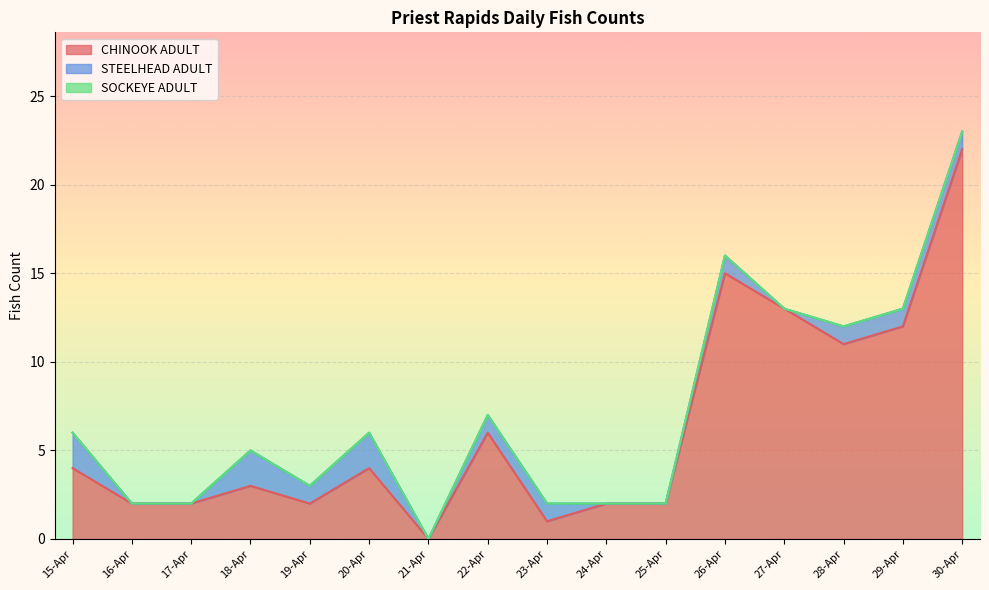

The CHINOOK ADULT series shows 0 at 21-Apr. True or false?

True